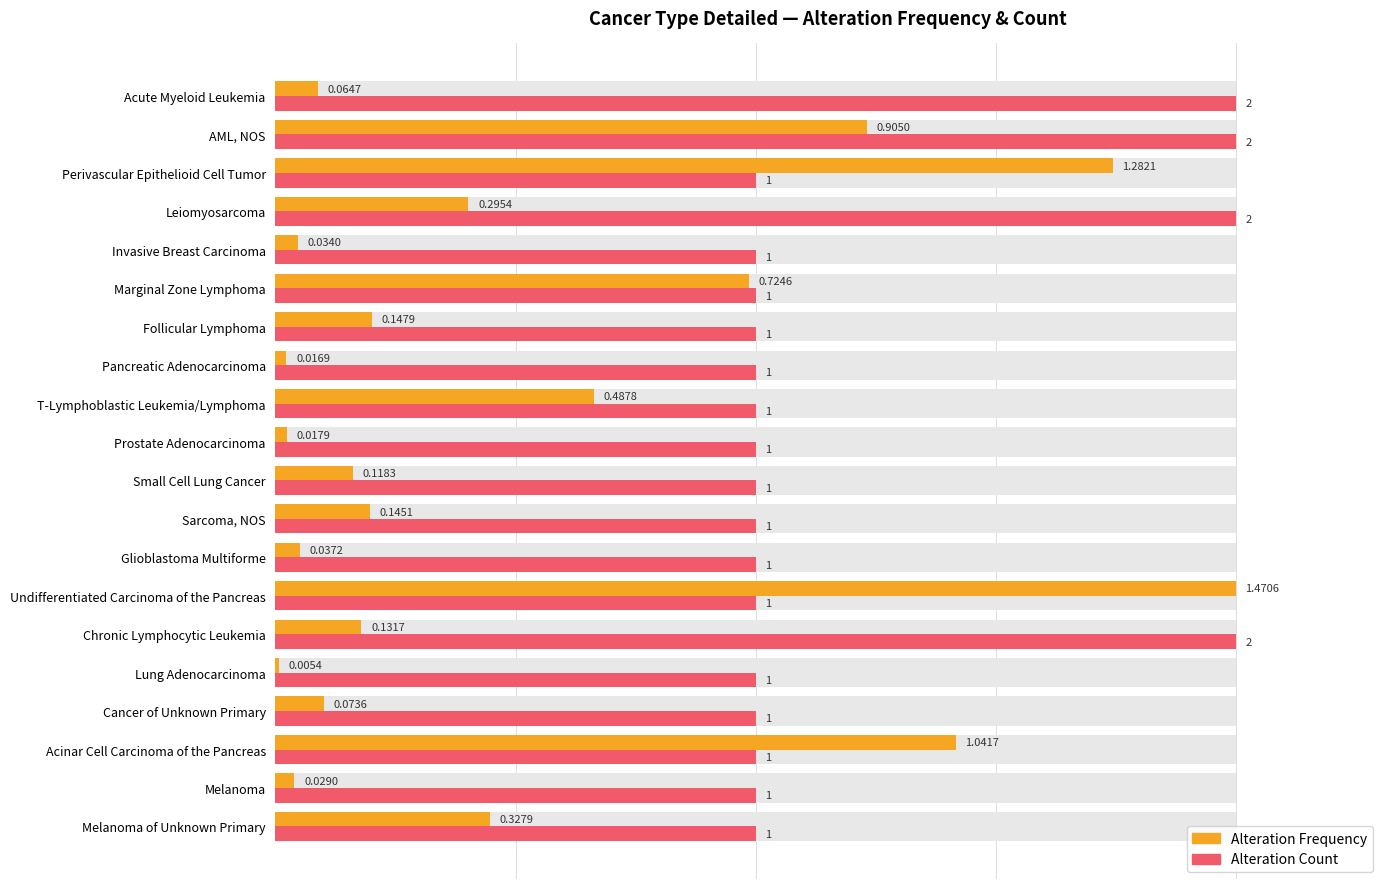

At Perivascular Epithelioid Cell Tumor, list the series in order from smallest to largest.

Alteration Count, Alteration Frequency